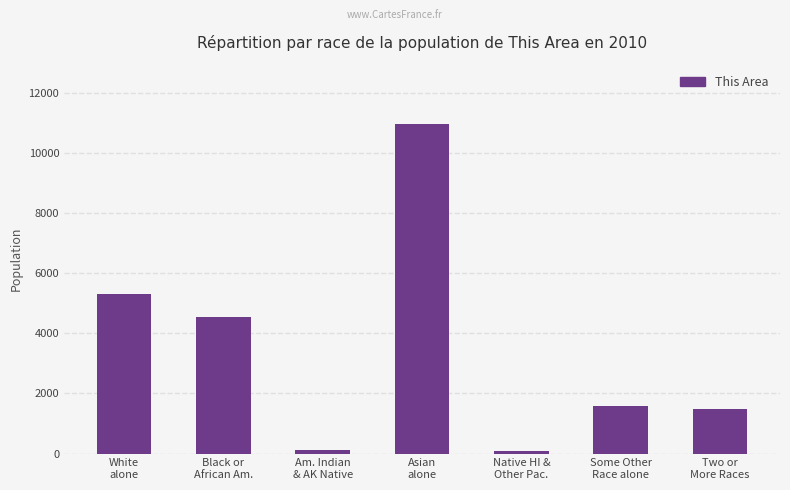

True or false: the data shows 101 at Native HI &
Other Pac..

True